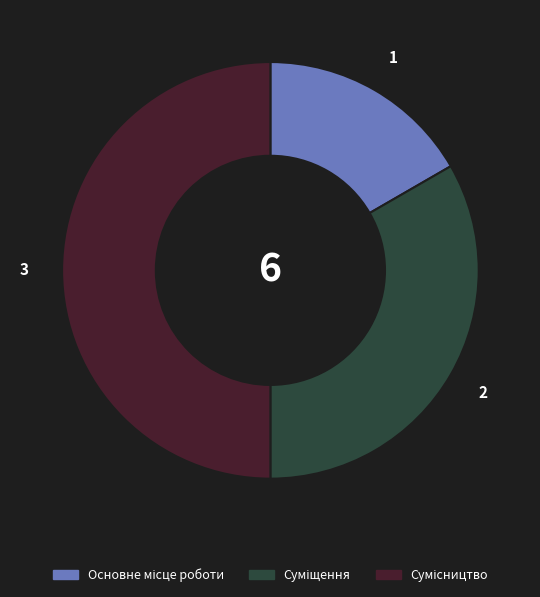

How much of the chart is everything except Сумісництво?

50.0%